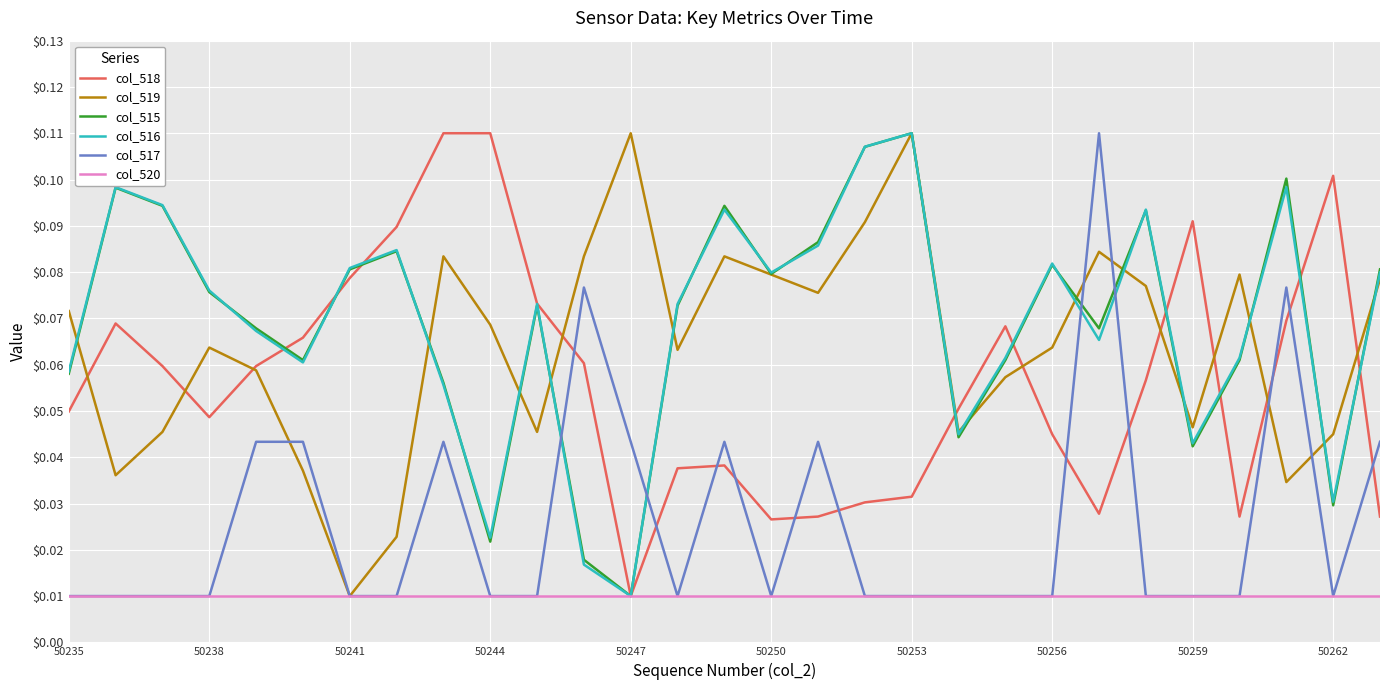

Is this an area chart (filled region under the line)?

No